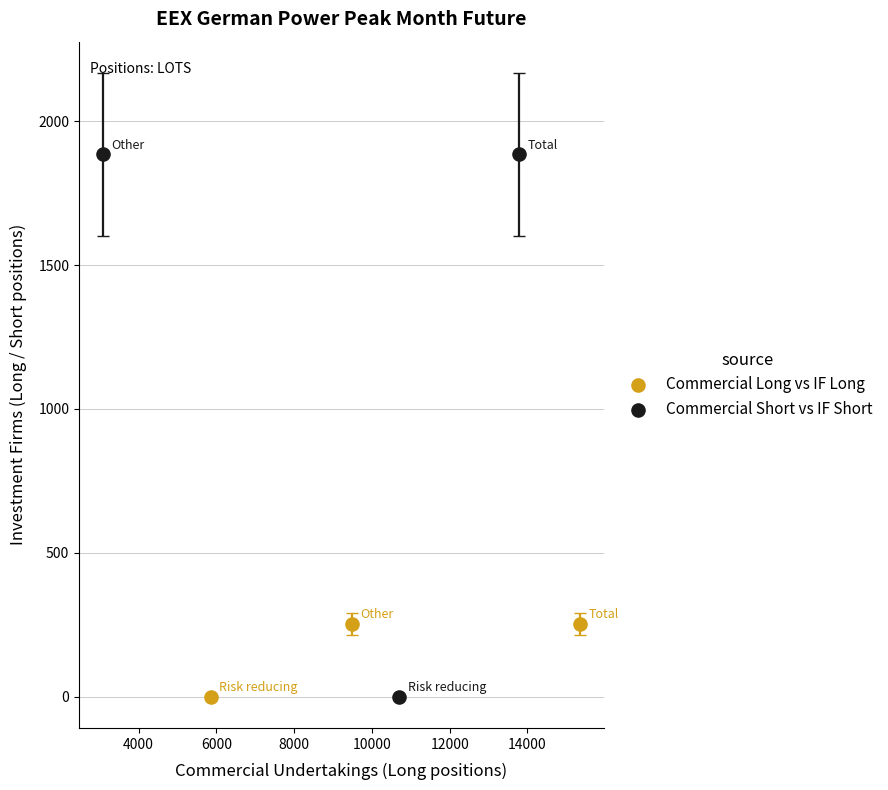

Which series reaches the maximum Y coordinate?

Commercial Short vs IF Short